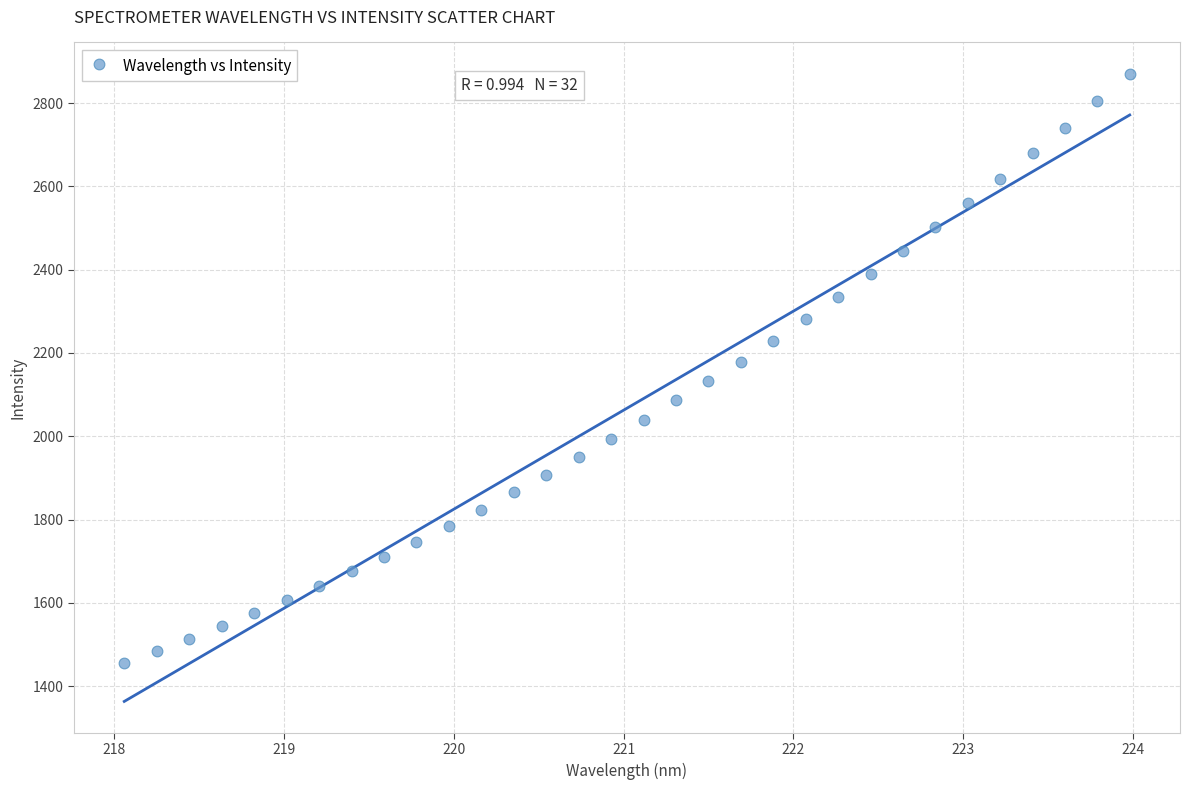

What is the range of X values (max minus min)?

5.9